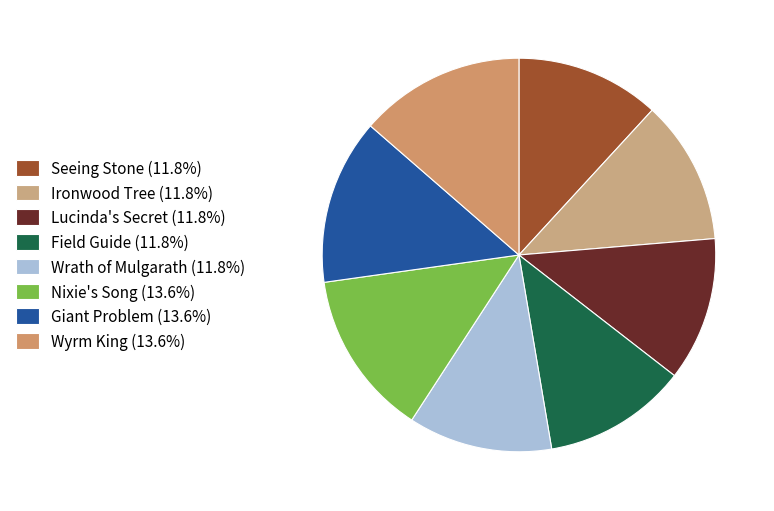

Does any single category account for the majority?

No